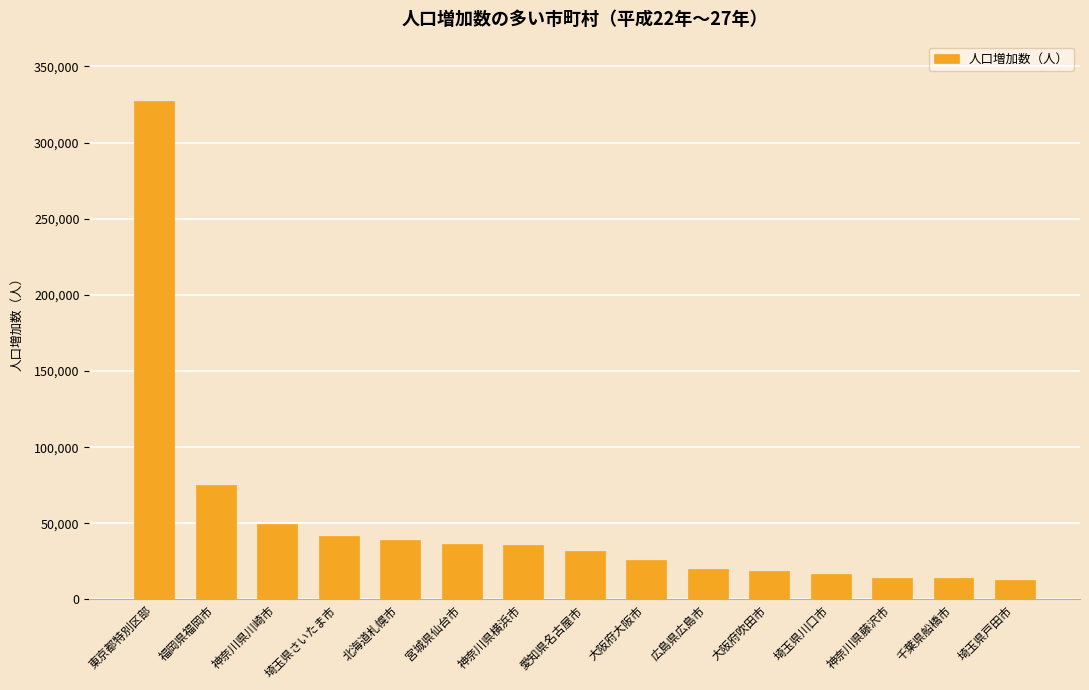

What is the change in value from 福岡県福岡市 to 埼玉県川口市?

-58332